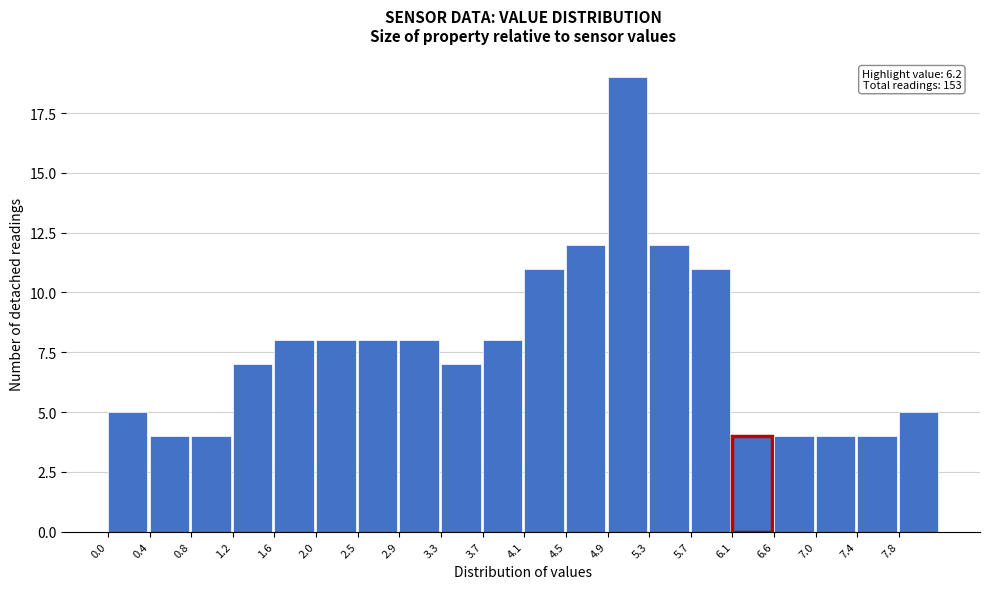

Over which range of the x-axis is the bar tallest?

4.92 to 5.33